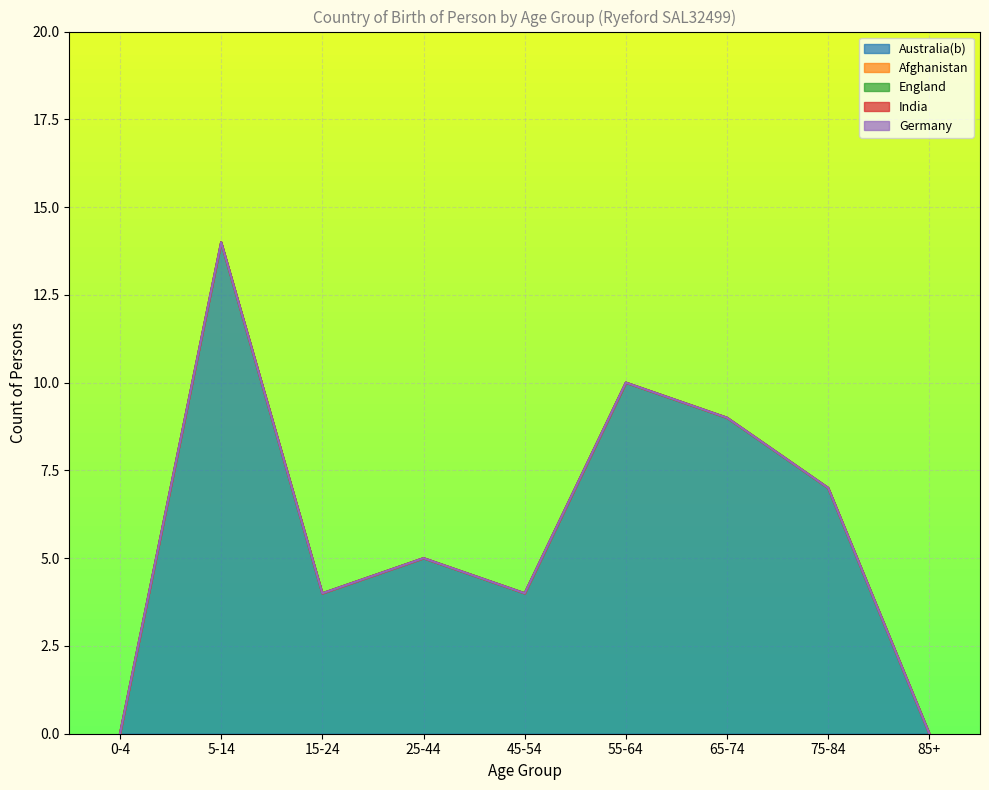

What is the difference between the maximum and minimum values in the Australia(b) series?

14